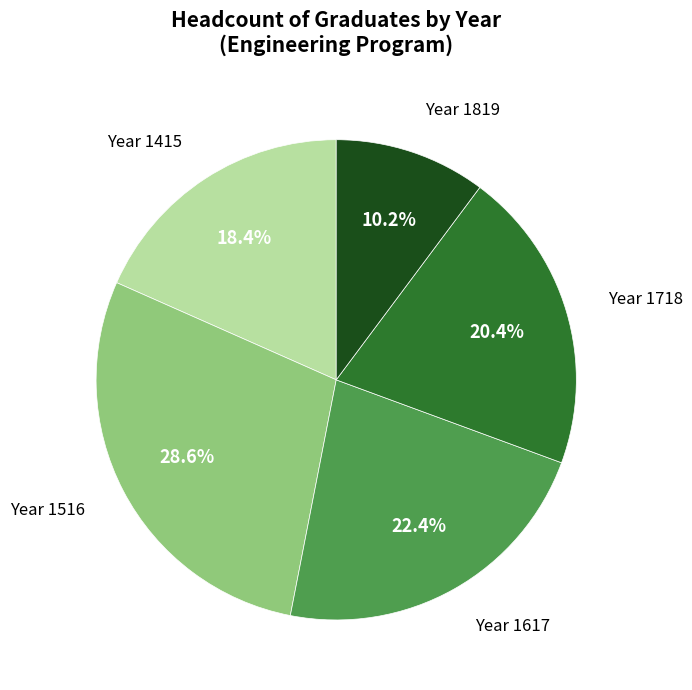

Does any single category account for the majority?

No